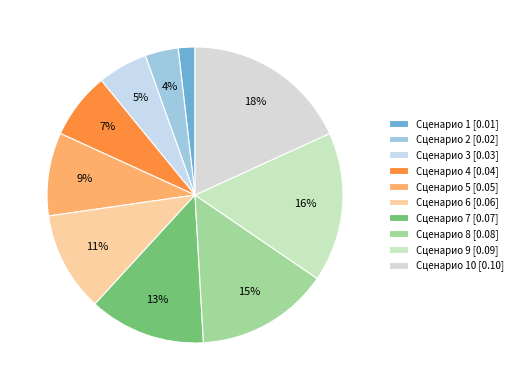

How many segments does this pie chart have?

10